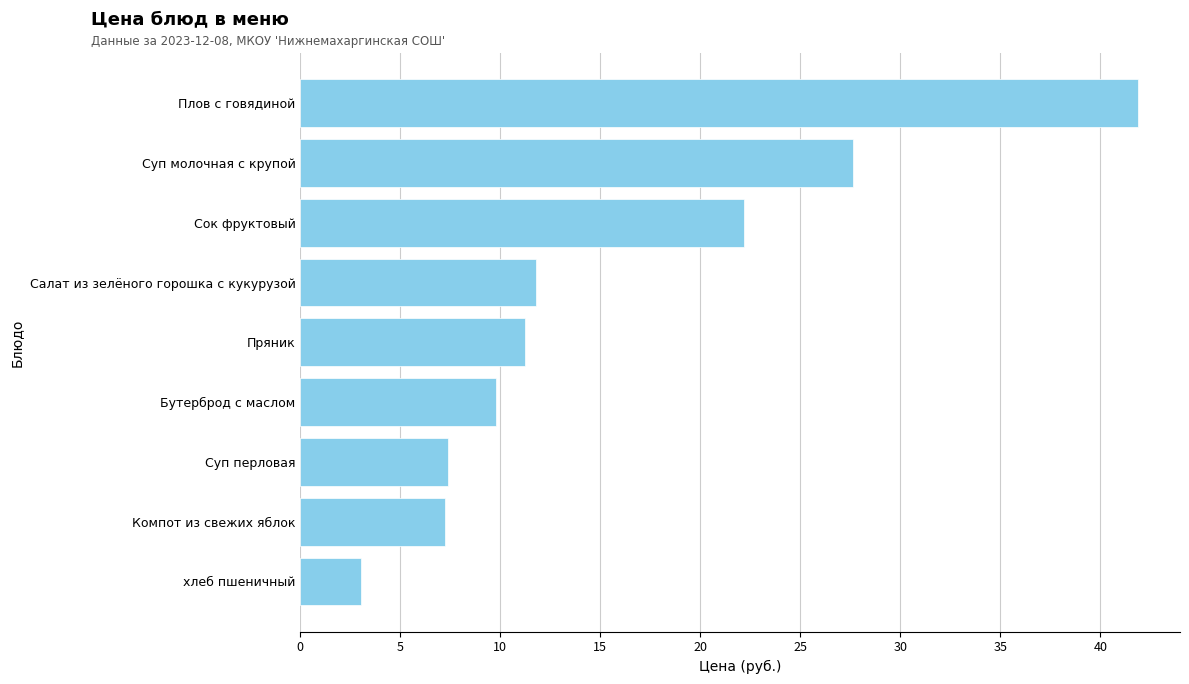

What is the change in value from хлеб пшеничный to Сок фруктовый?

+19.1